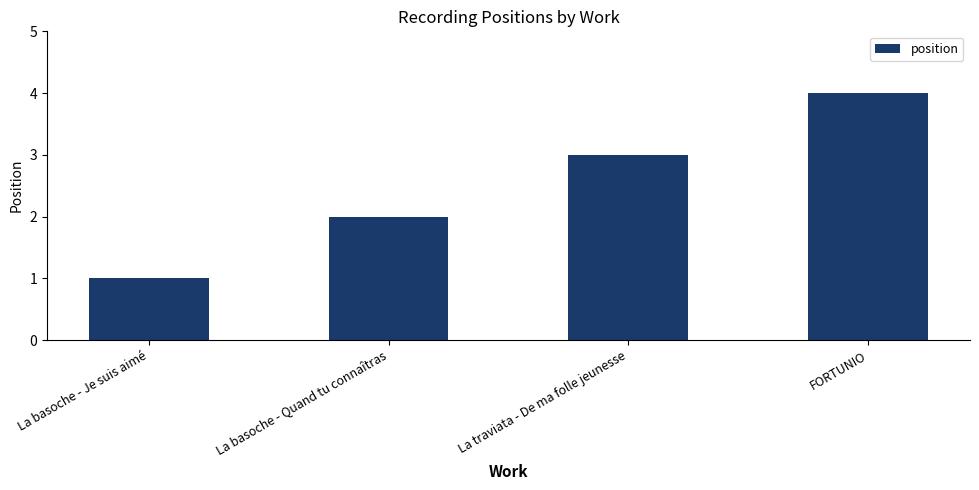

Reading right to left, extract all data points from this chart.

4	3	2	1